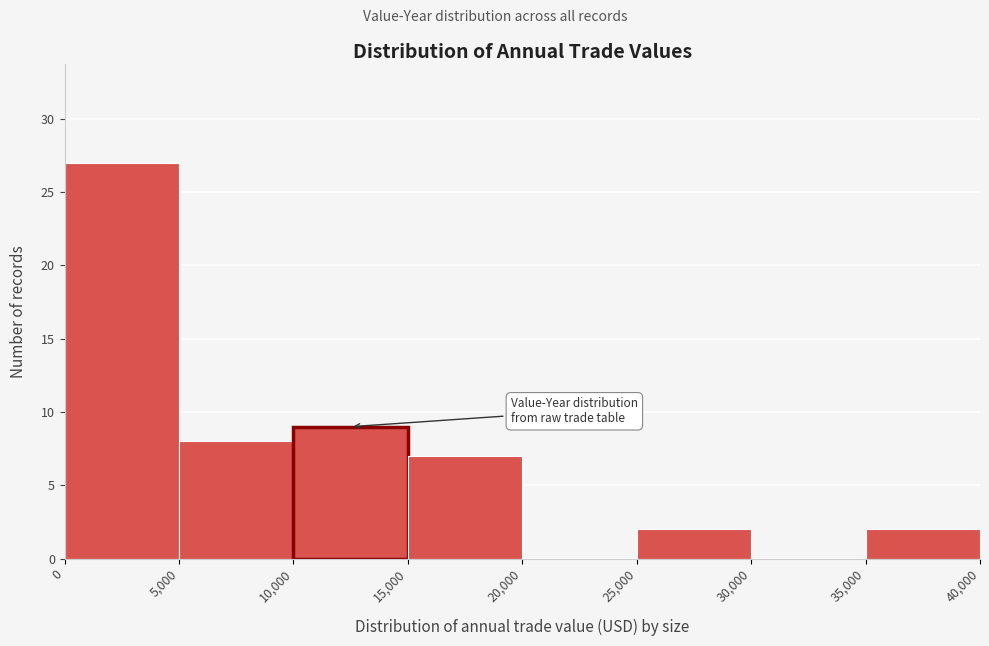

Reading left to right, list every bar in this chart as the range it spans on the x-axis followed by its height. The values are not printed on the chart, so give them approximately, as read against the axis.

0 to 5,000: 27
5,000 to 10,000: 8
10,000 to 15,000: 9
15,000 to 20,000: 7
20,000 to 25,000: 0
25,000 to 30,000: 2
30,000 to 35,000: 0
35,000 to 40,000: 2